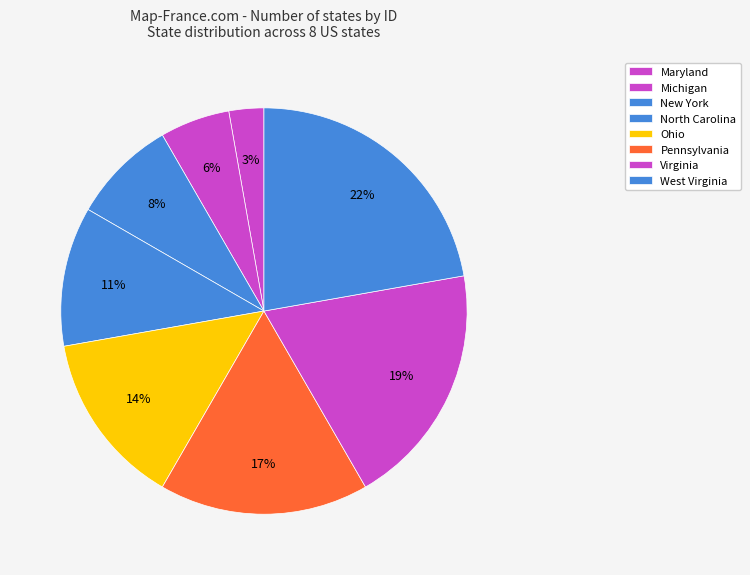

Rank the categories by value from highest to lowest.

West Virginia, Virginia, Pennsylvania, Ohio, North Carolina, New York, Michigan, Maryland